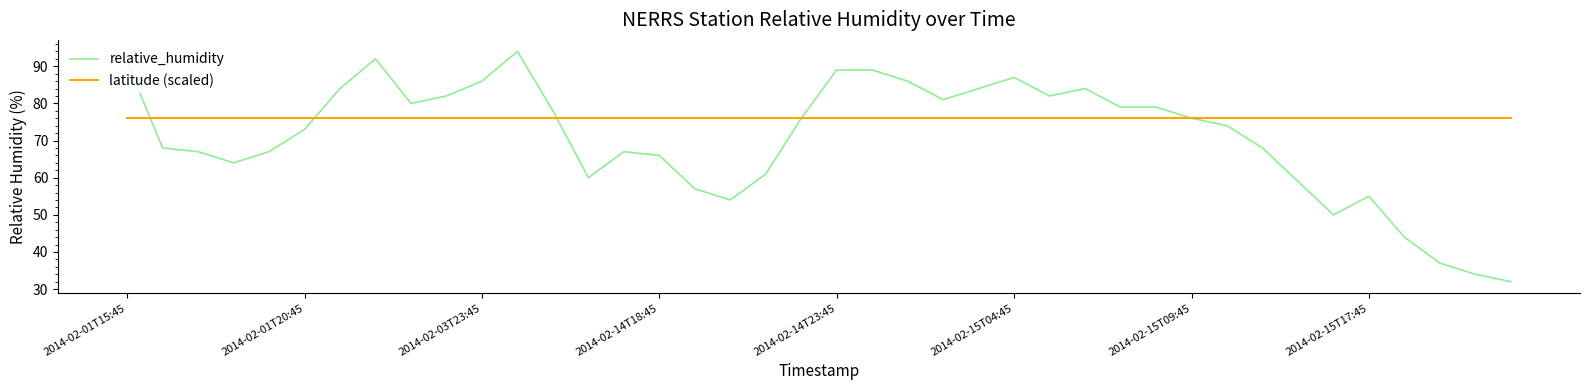

Rank the series by their maximum value, from lowest to highest.

latitude (scaled), relative_humidity